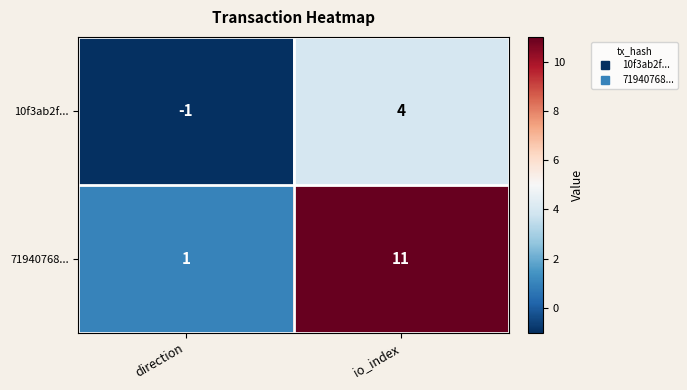

What is the difference between the 10f3ab2f... values at direction and io_index?

5